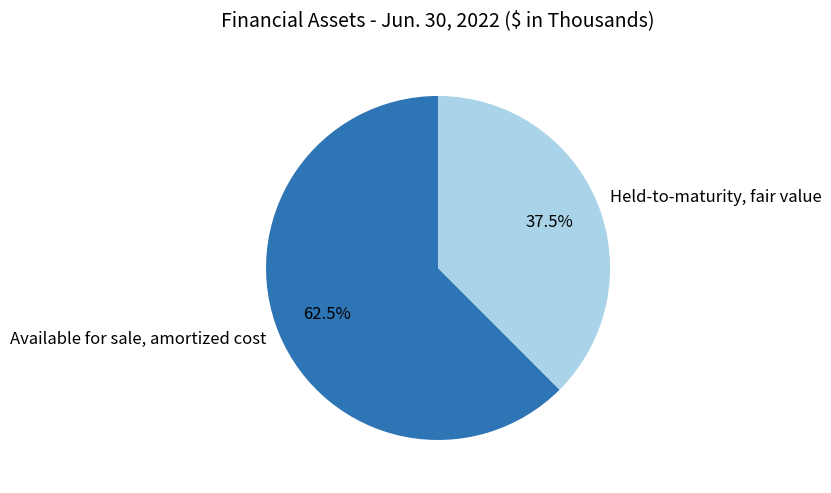

How many slices are in this pie chart?

2